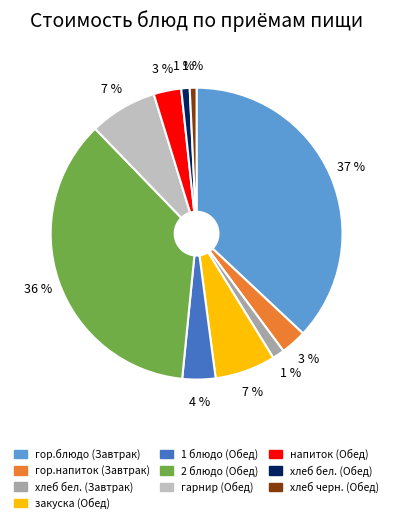

What is the ratio of the value at хлеб бел. (Обед) to the value at напиток (Обед)?

0.3